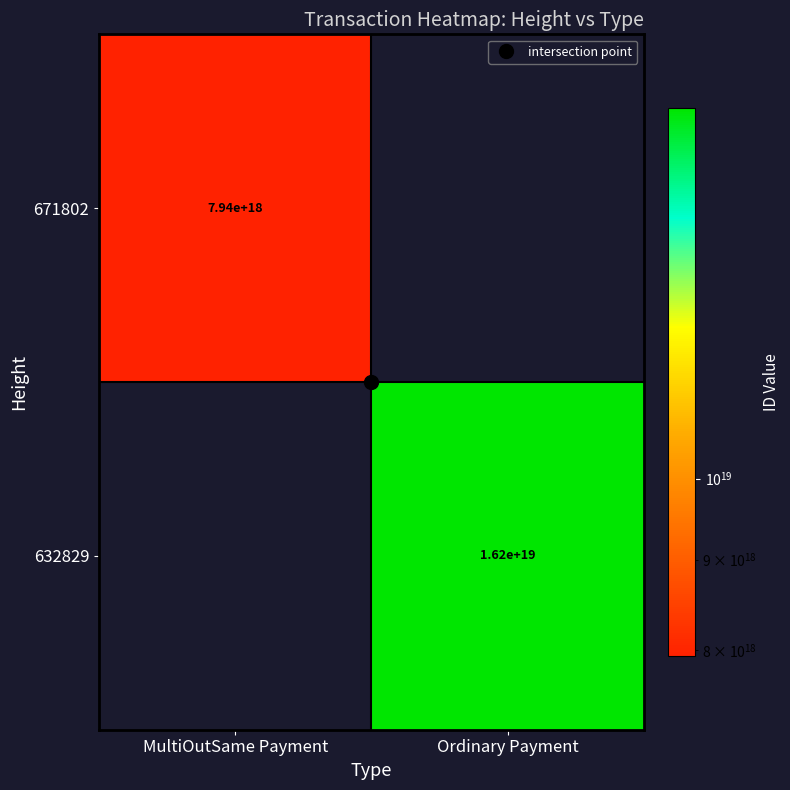

What is the difference between the 671802 values at MultiOutSame Payment and Ordinary Payment?

7937274677569067008